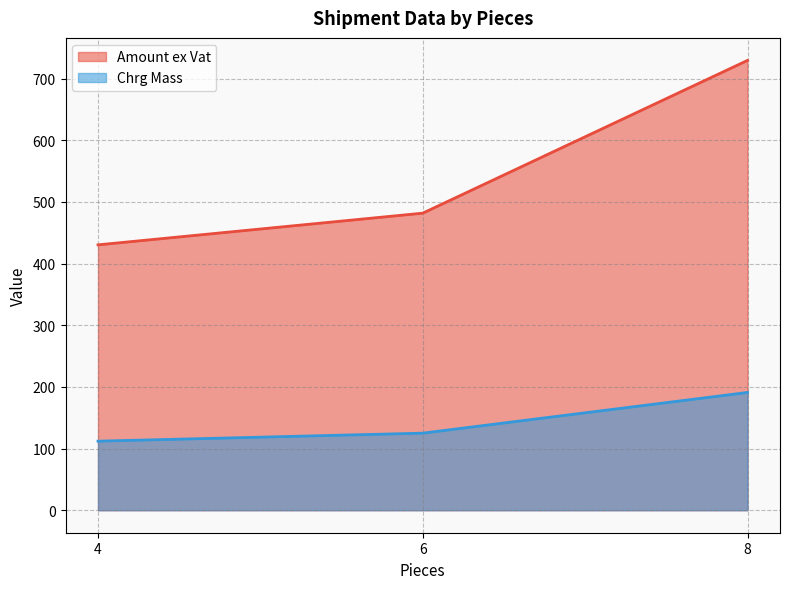

Is the value of Chrg Mass at 4 greater than the value of Amount ex Vat at 6?

No